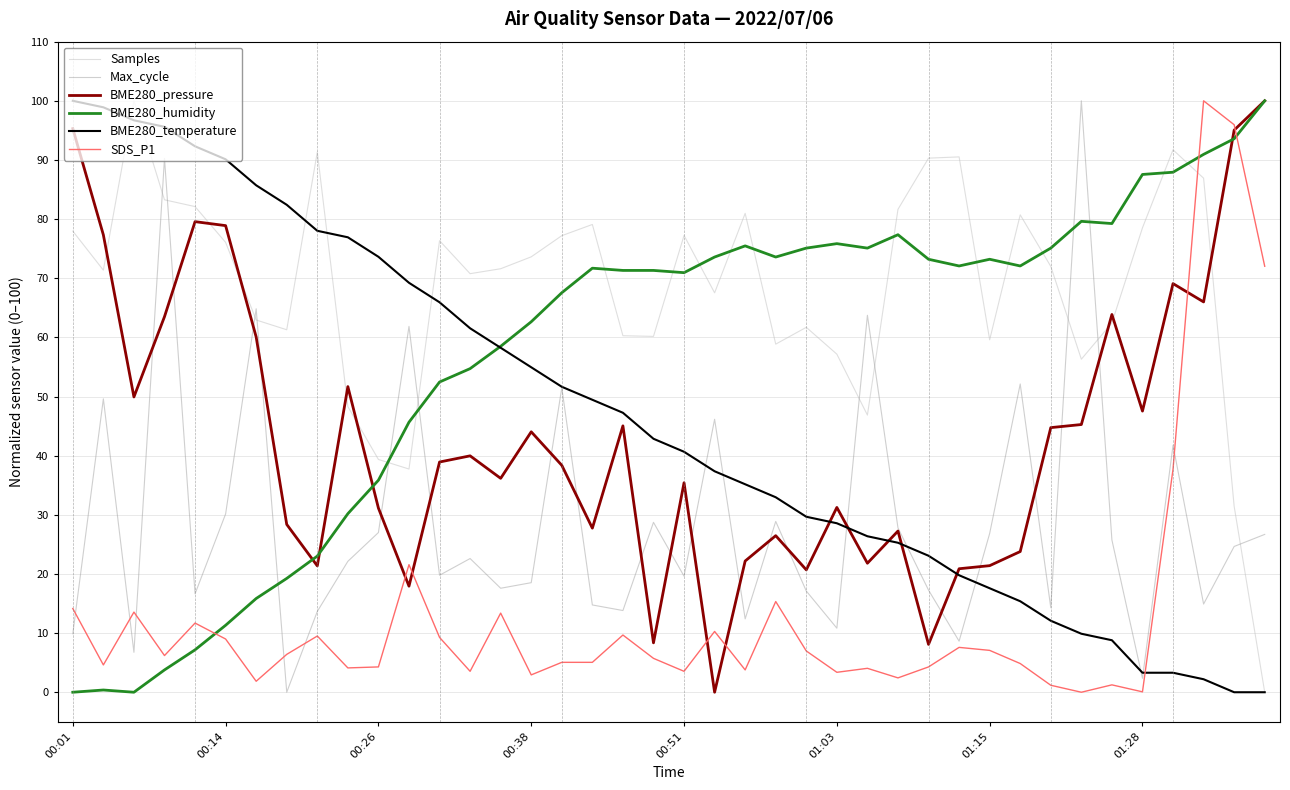

What is the highest value of the BME280_temperature series?

100.0